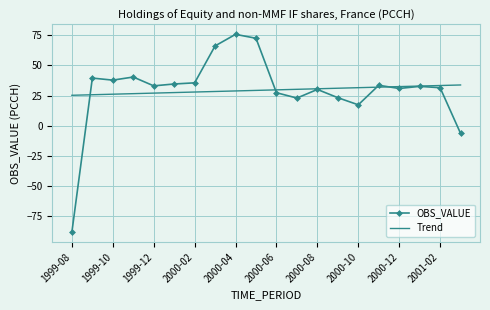

Rank the series by their maximum value, from highest to lowest.

OBS_VALUE, Trend